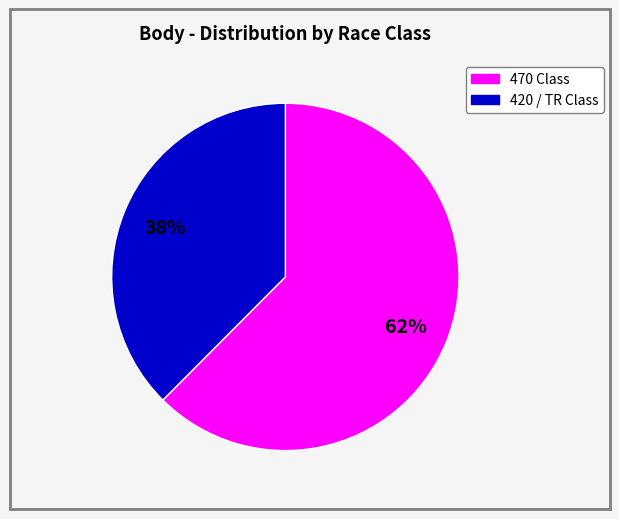

Is there a majority slice in this chart?

Yes